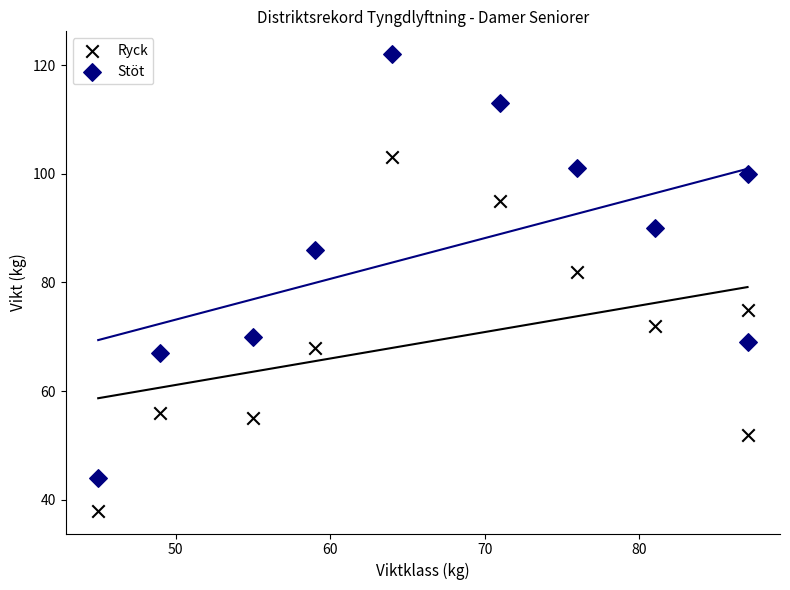

Across all data points, what is the range of X values (max minus min)?

42